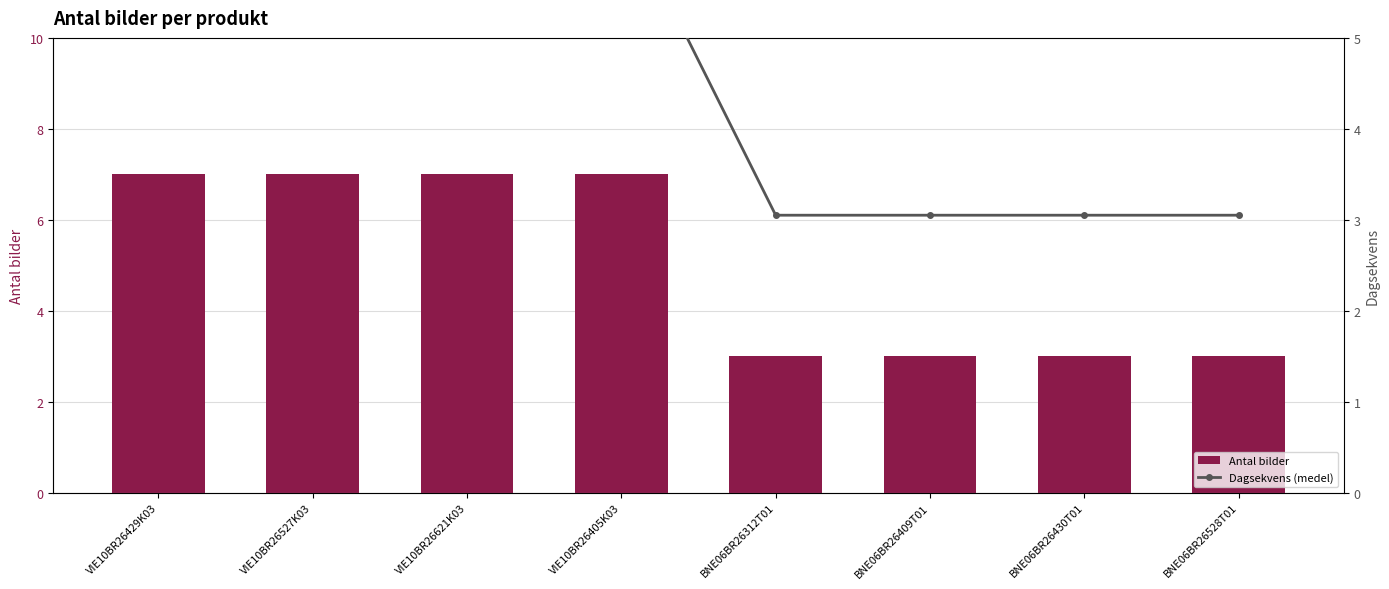

What is the label of the 5th bar from the left?

BNE06BR26312T01